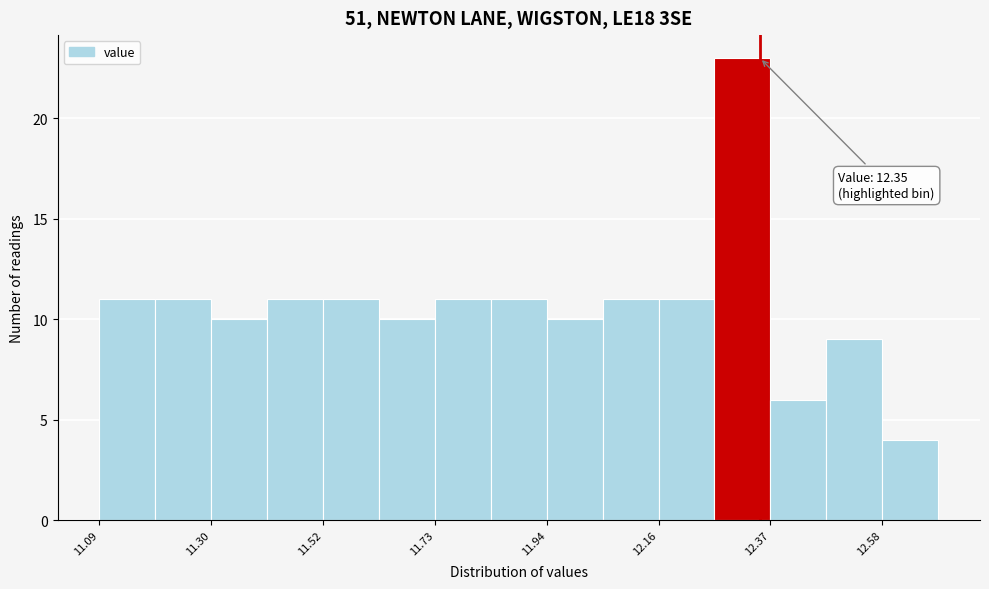

Read against the x-axis, roughly where is the centre of the tallest bar?

12.30